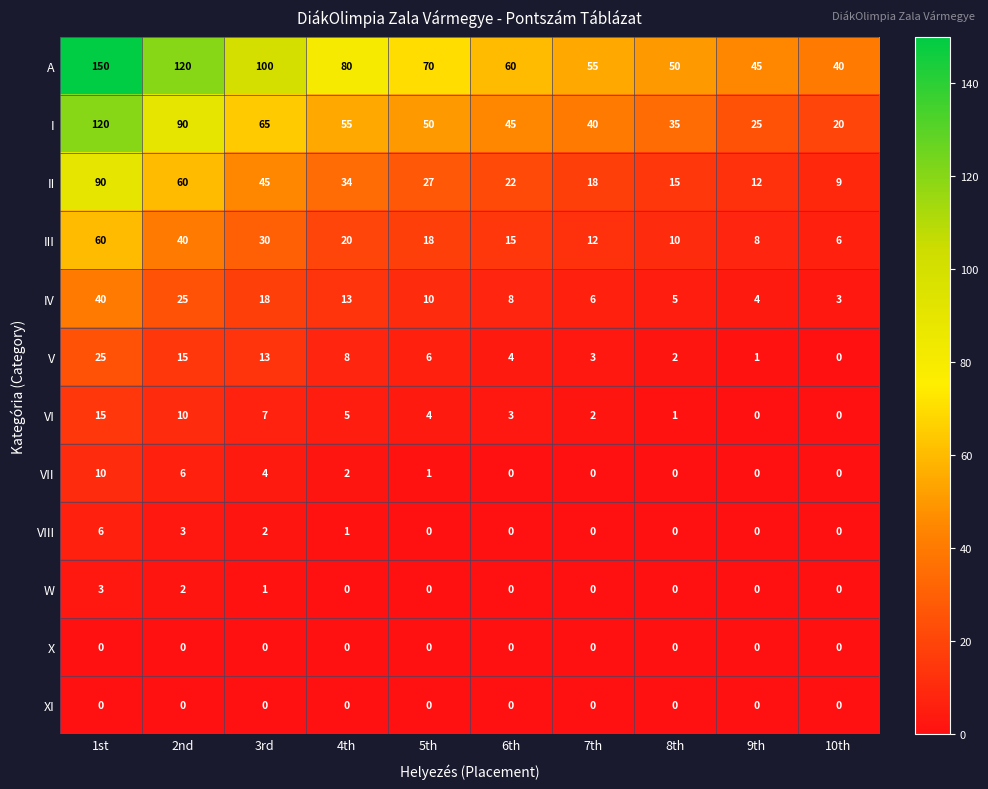

What is the total value across all series at 6th?

157